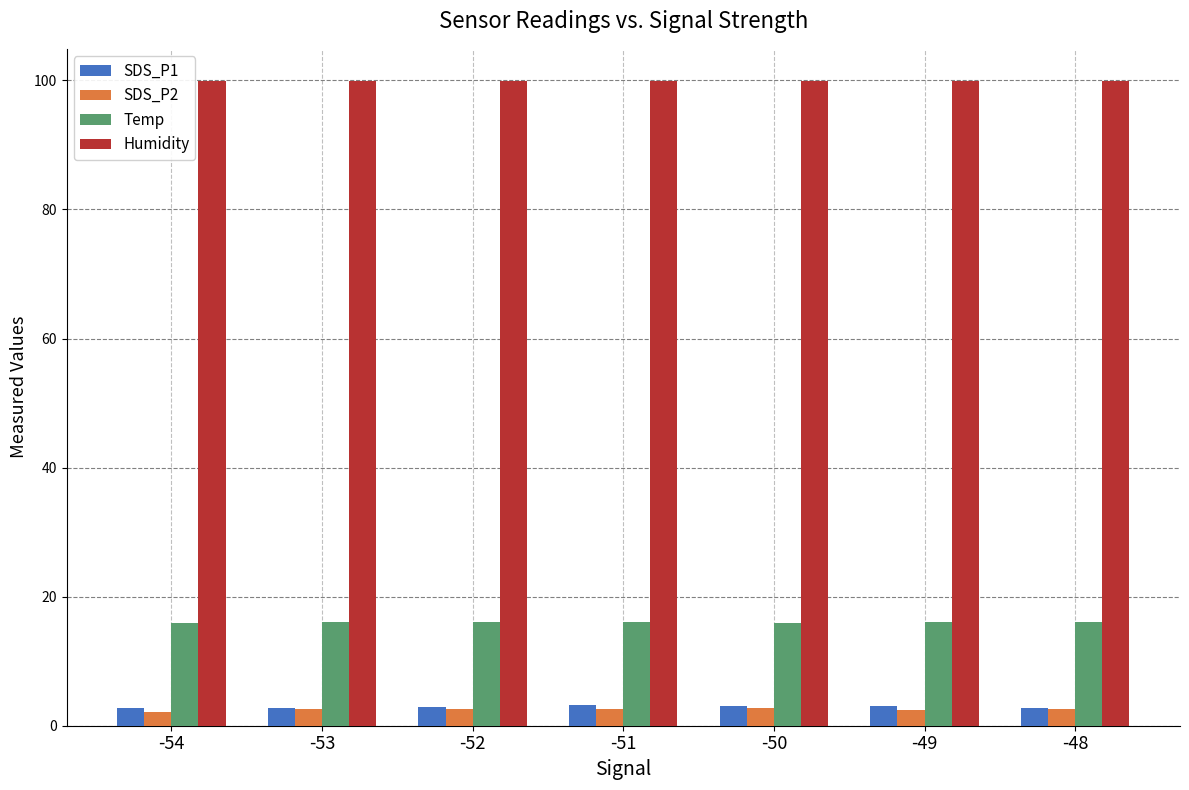

Which series has the largest total across all categories?

Humidity